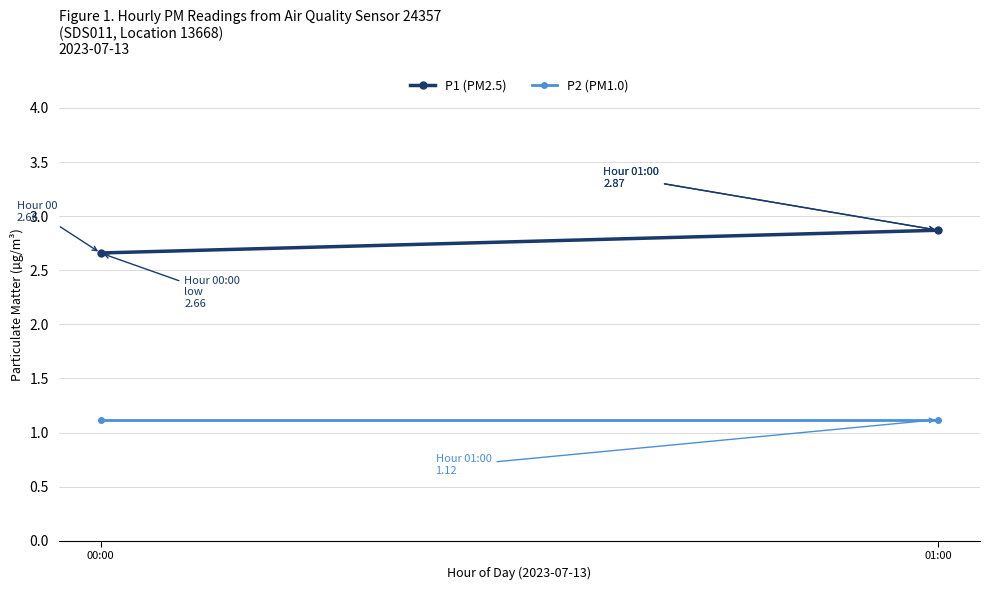

Reading right to left, what are all the values shown in this chart?

P1 (PM2.5): 2.9	2.7
P2 (PM1.0): 1.1	1.1